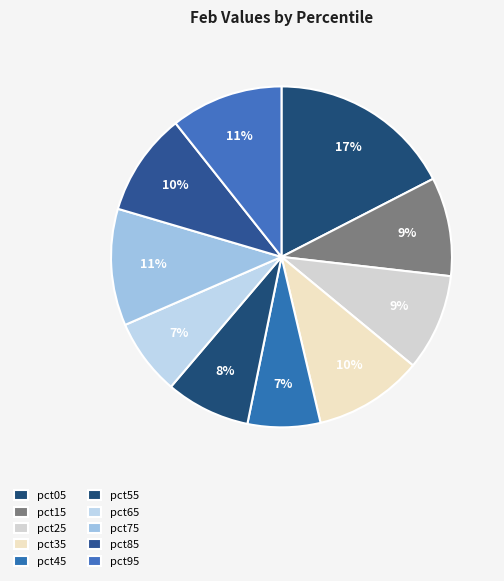

How many segments does this pie chart have?

10